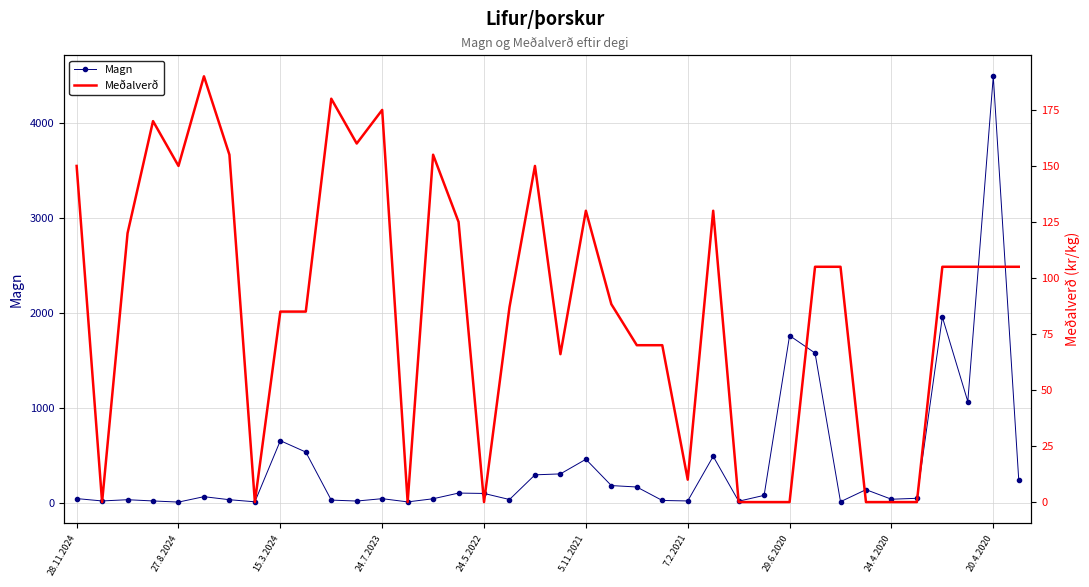

At which label does Magn reach its peak?

20.4.2020